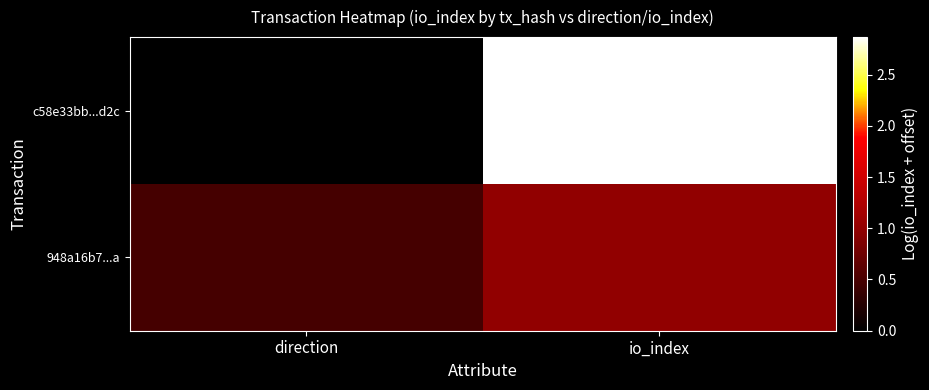

Which series changed the most between direction and io_index?

c58e33bb...d2c